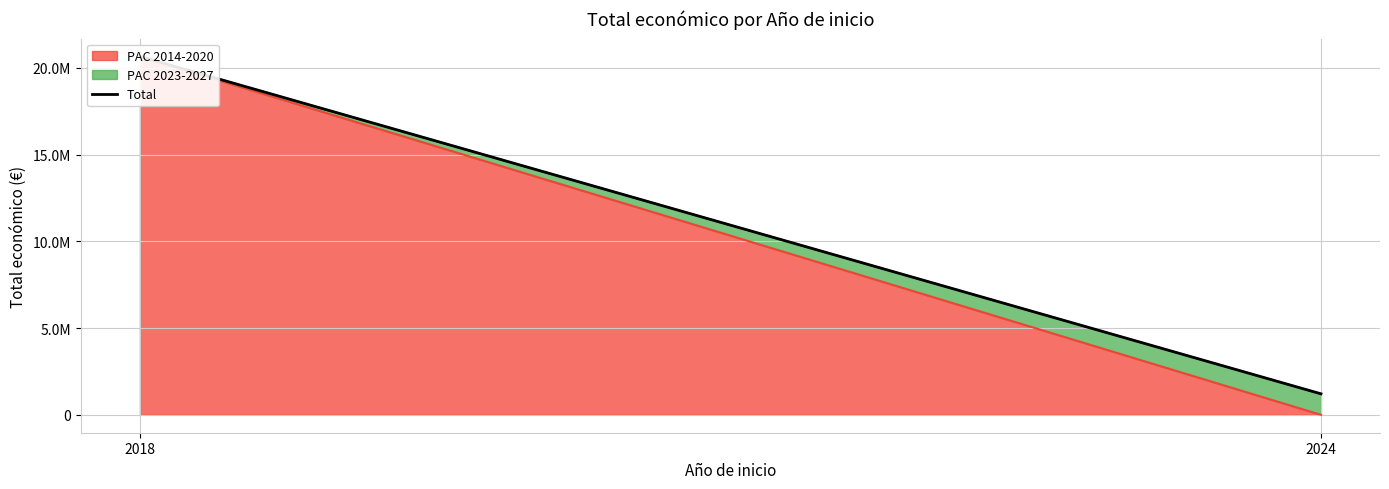

What is the maximum value shown in the chart?

20664933